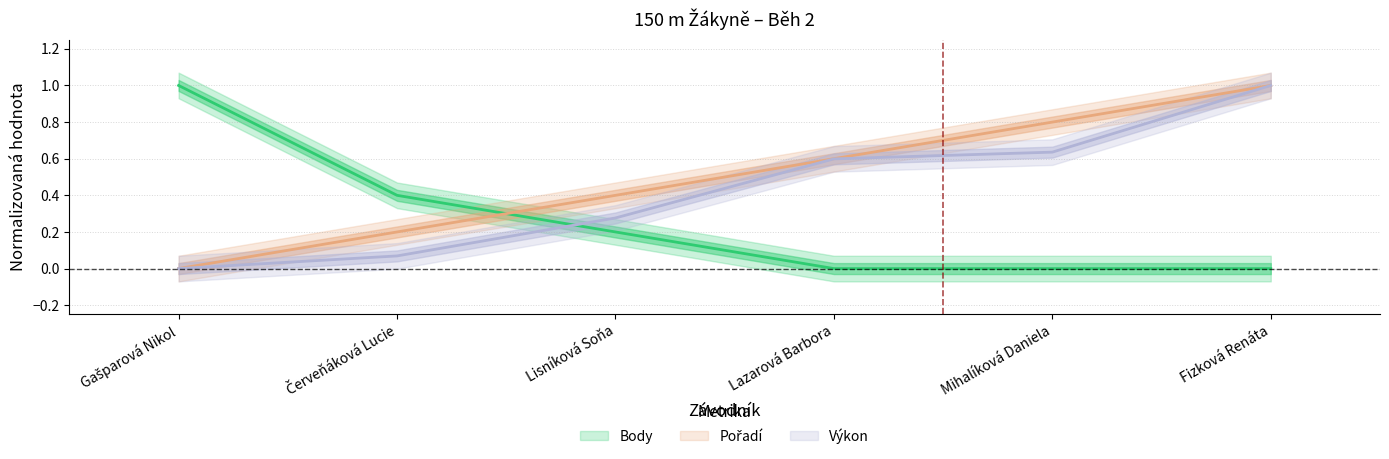

Which series has the largest range (max minus min)?

Pořadí